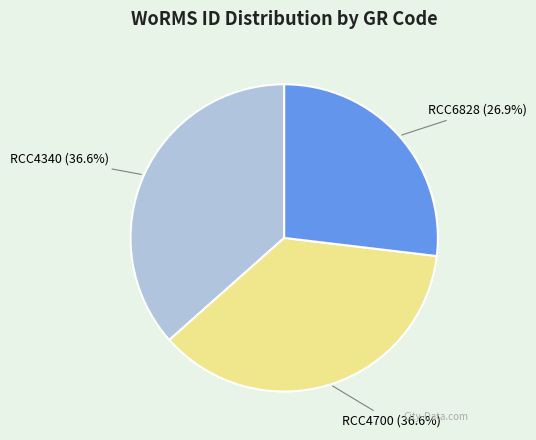

Is there a majority slice in this chart?

No